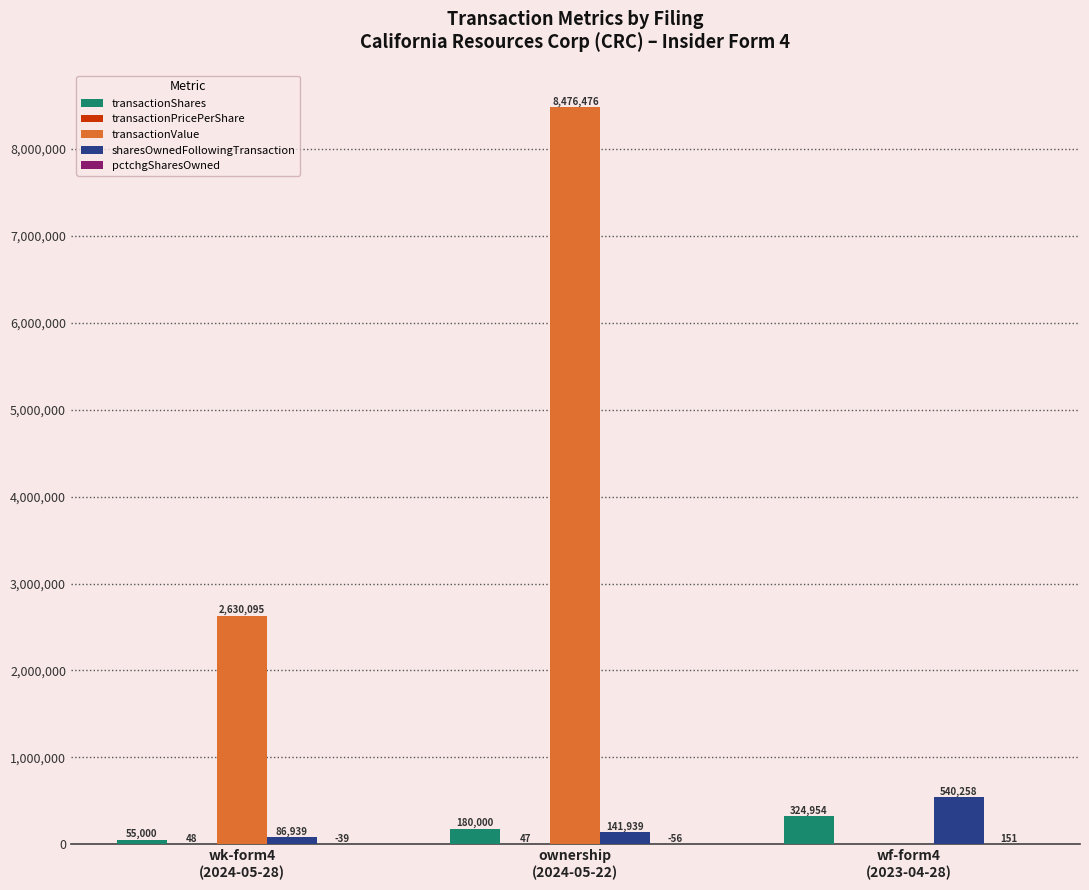

Which series has the largest total across all categories?

transactionValue